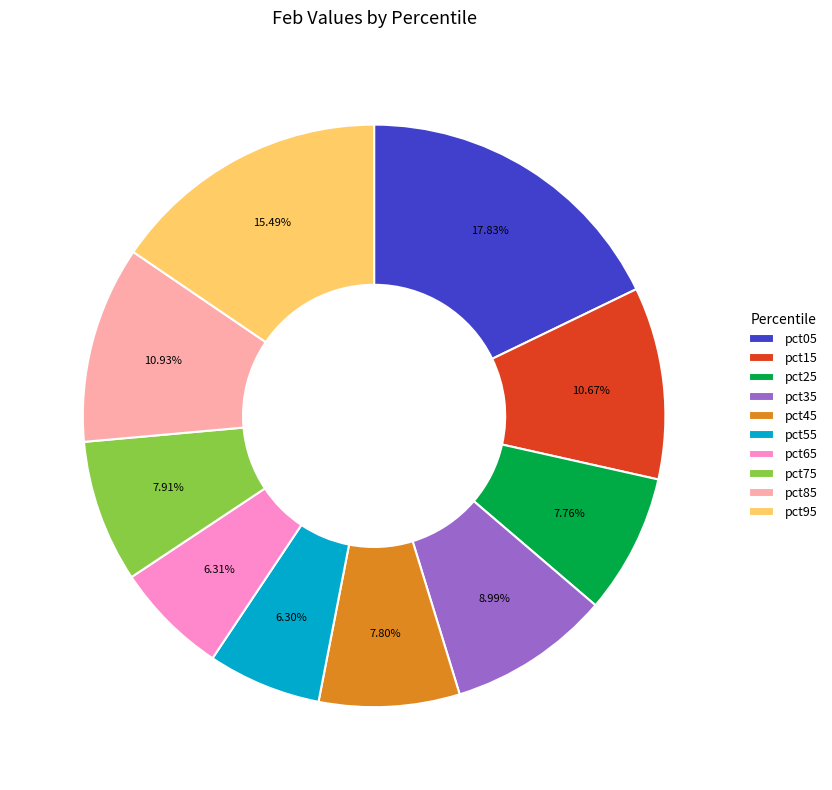

Combined, do pct95 and pct15 account for over 50%?

No